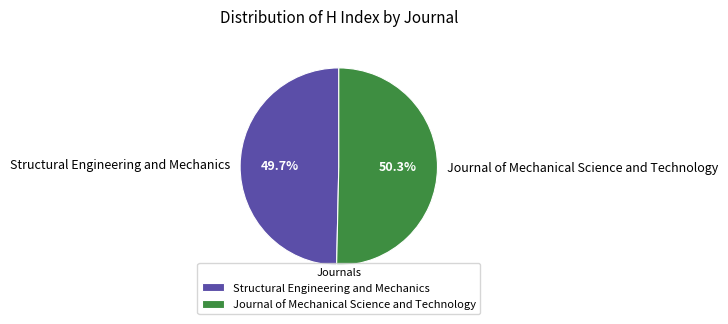

Combined, what portion of the pie is Journal of Mechanical Science and Technology and Structural Engineering and Mechanics?

100.0%